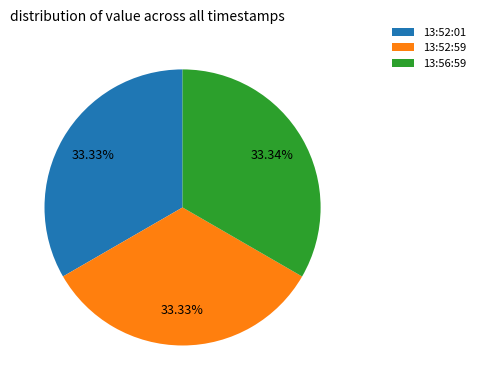

Do 13:52:59 and 13:56:59 together represent more than half of the pie?

Yes